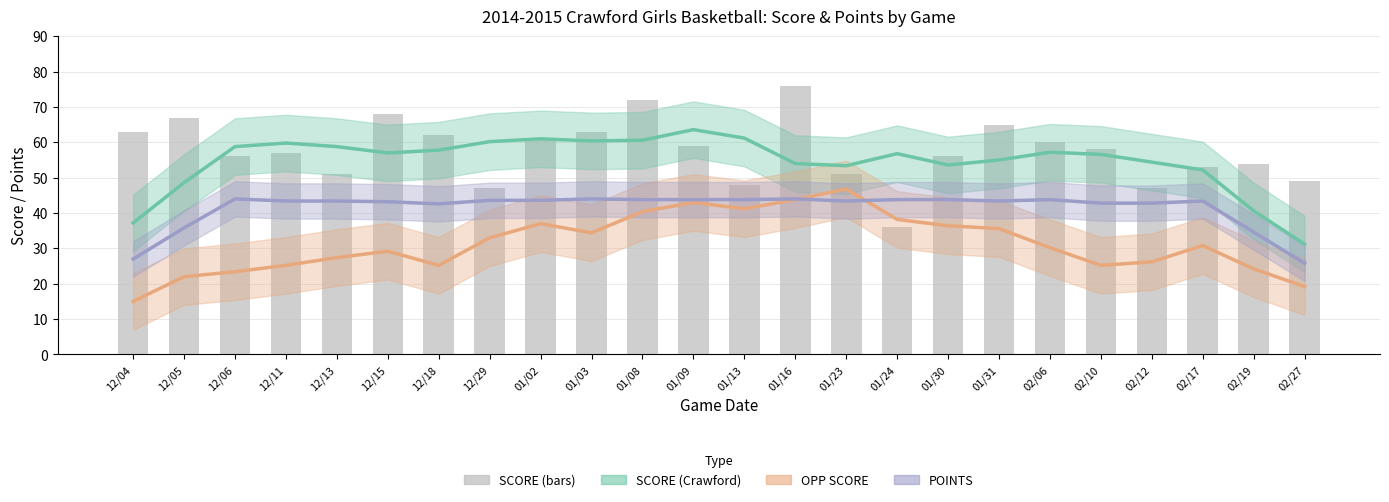

Which series changed the most between 01/09 and 01/30?

SCORE smooth